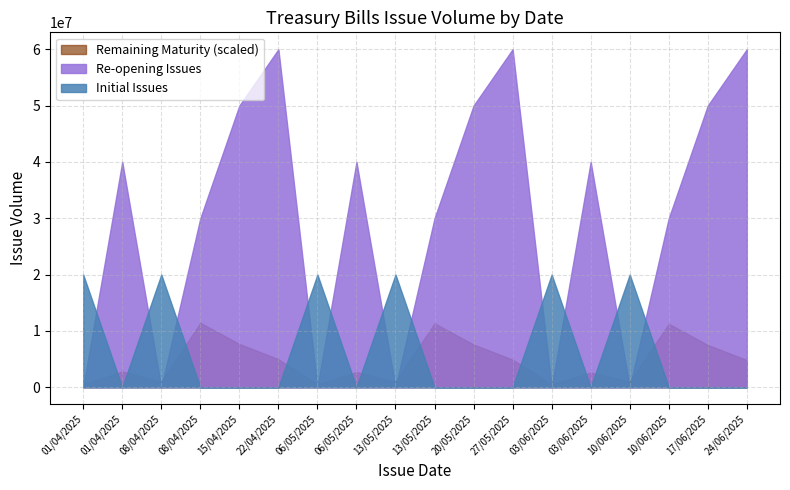

Where is Initial Issues nearest to the value 10000000?

01/04/2025